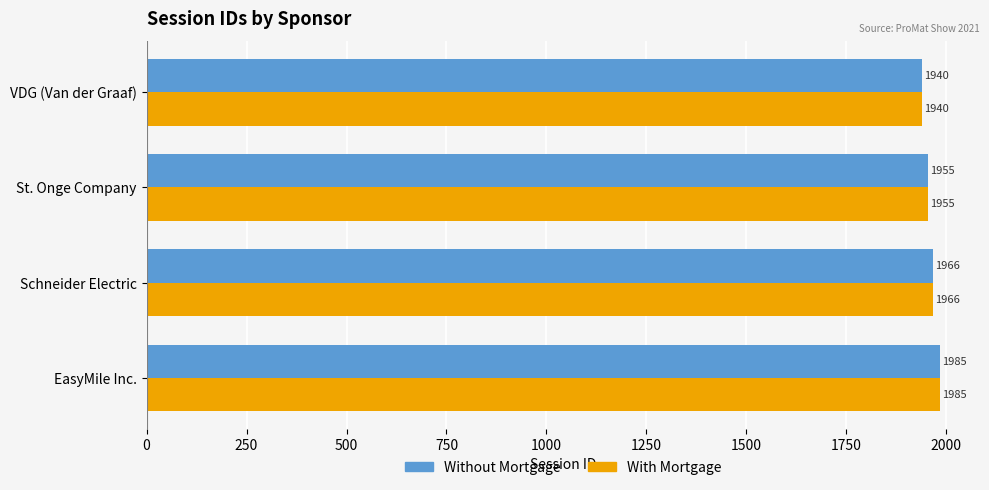

Rank the categories by With Mortgage value from highest to lowest.

EasyMile Inc., Schneider Electric, St. Onge Company, VDG (Van der Graaf)